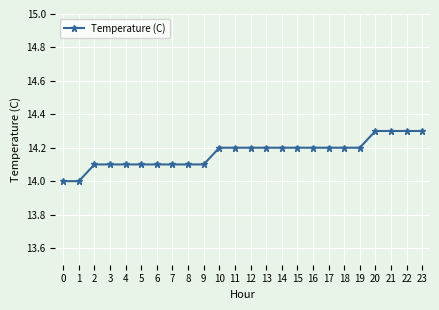

What is the change in value from 6 to 19?

+0.1